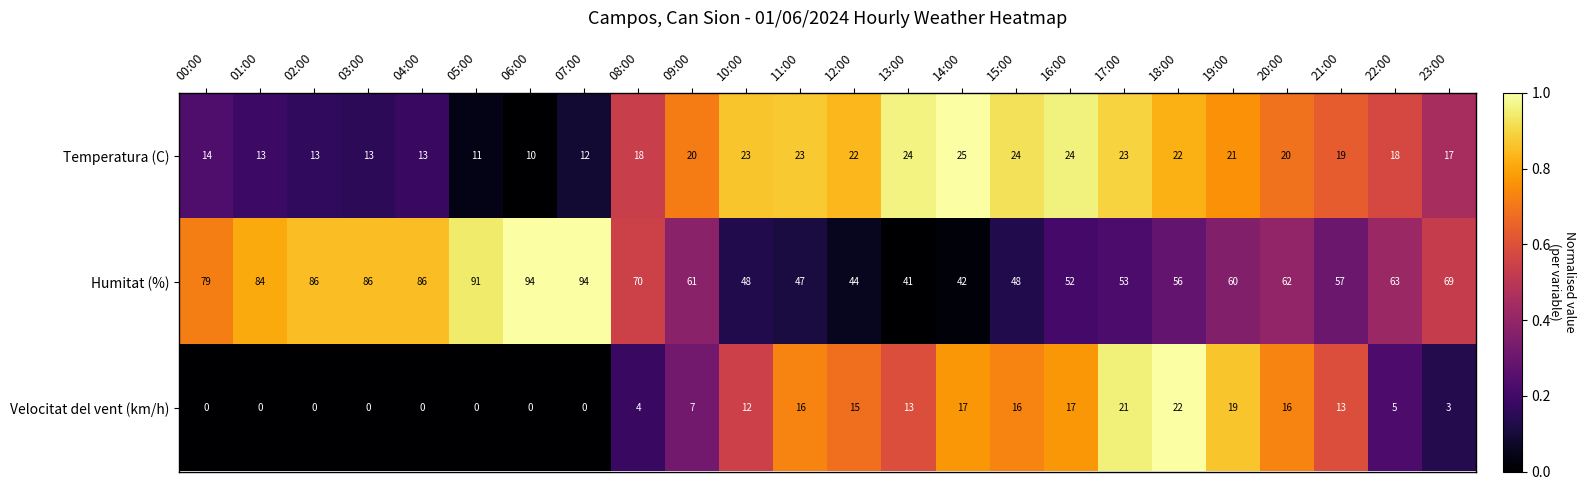

What is the sum of all Velocitat del vent (km/h) values?

216